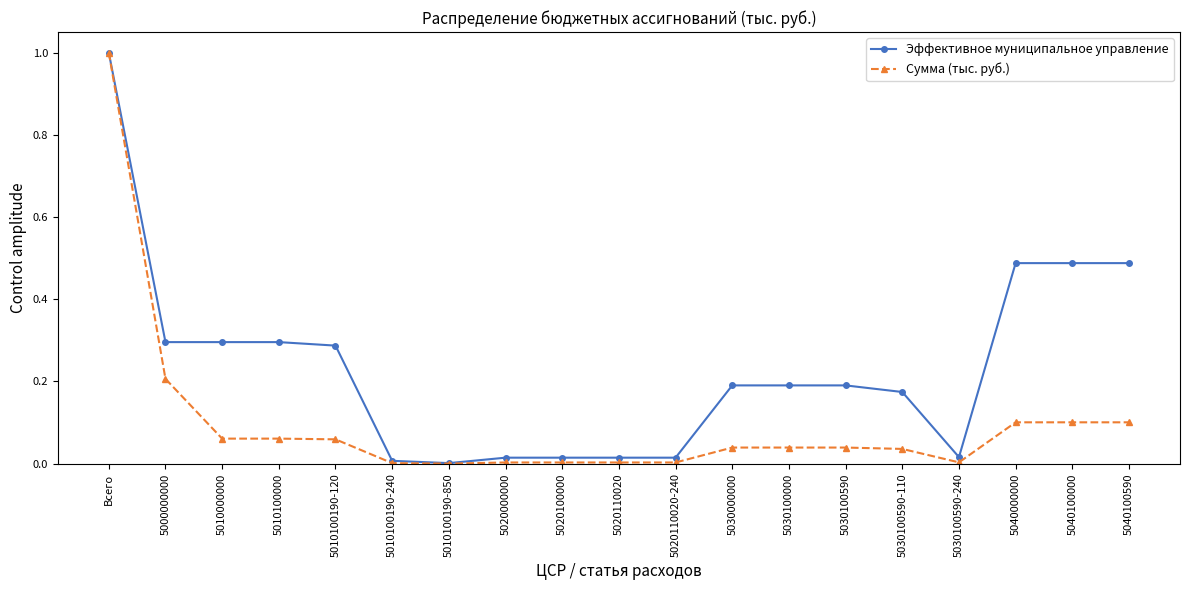

Which category has the highest value across all series?

Всего